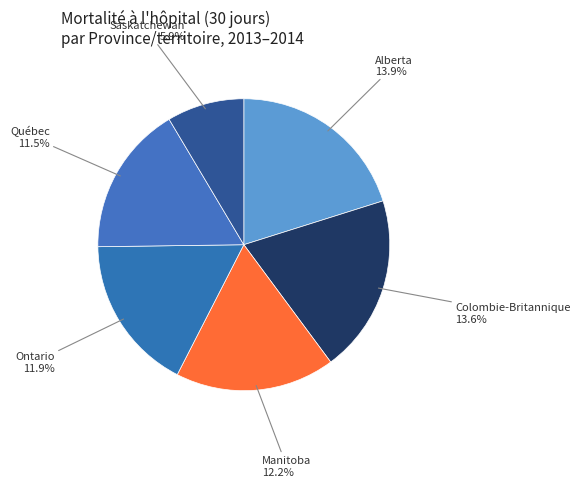

What is the smallest slice in the pie chart?

Saskatchewan